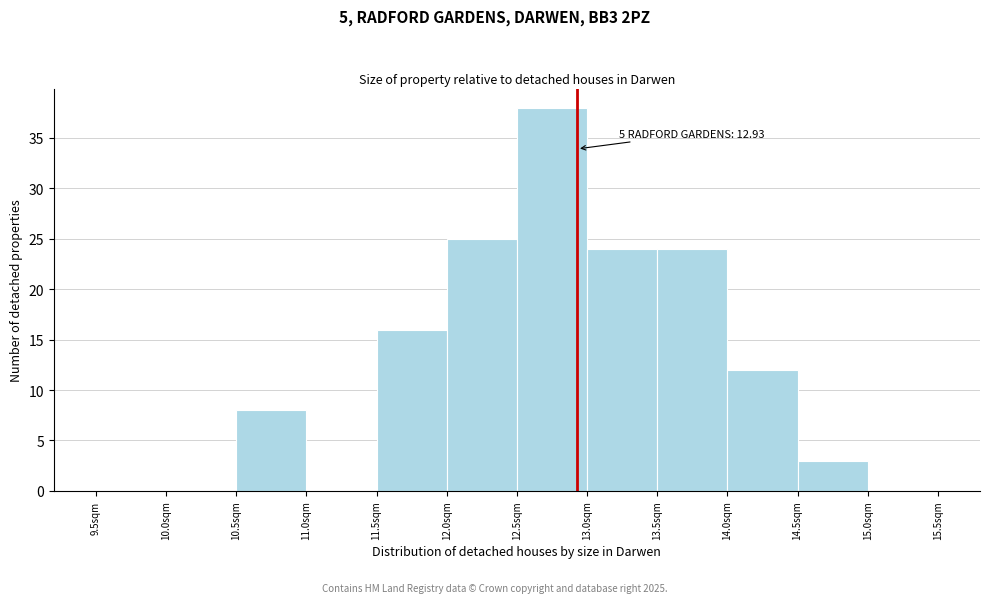

Over which range of the x-axis is the bar tallest?

12.5 to 13.0